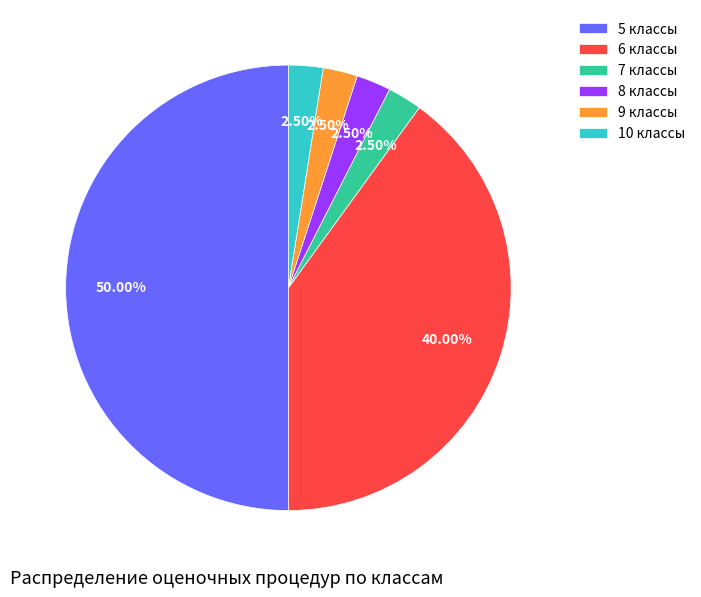

Is the sum of 6 классы and 10 классы greater than half?

No